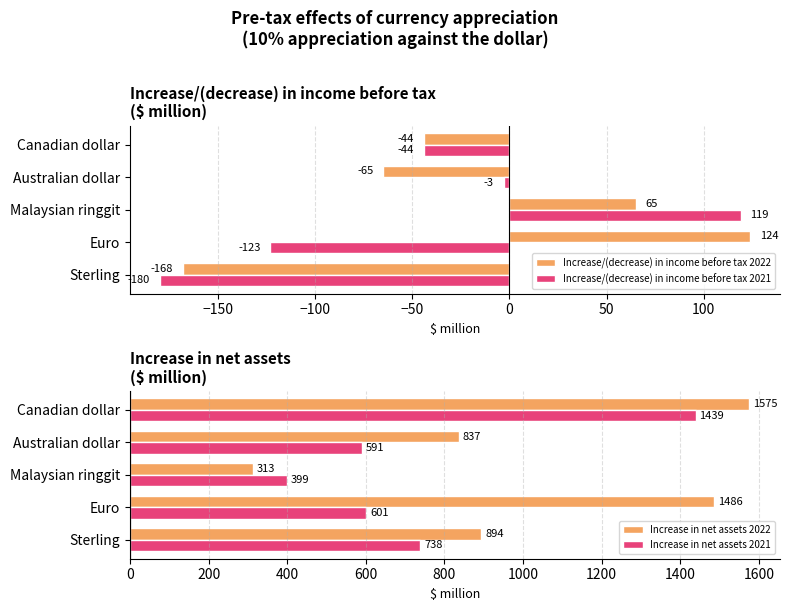

What is the approximate value of Increase/(decrease) in income before tax 2022 at Euro, to the nearest 10?

120